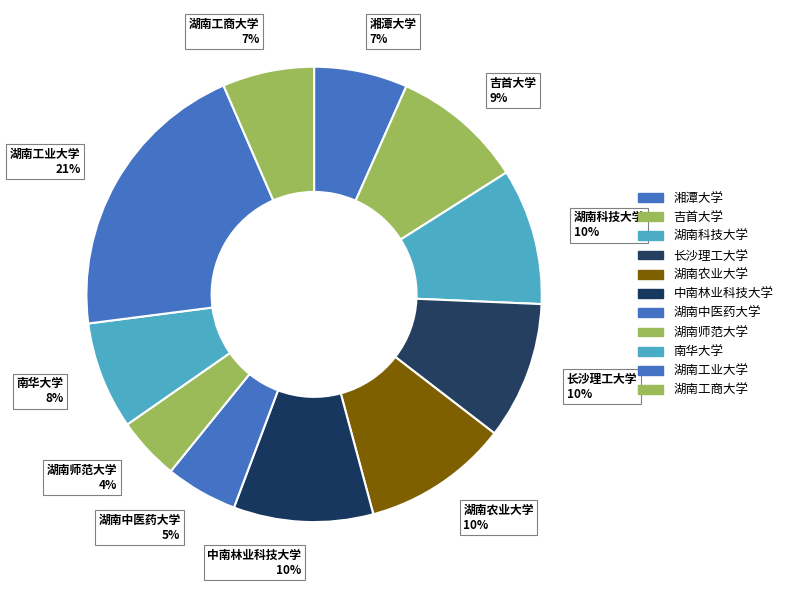

How many slices are in this pie chart?

11